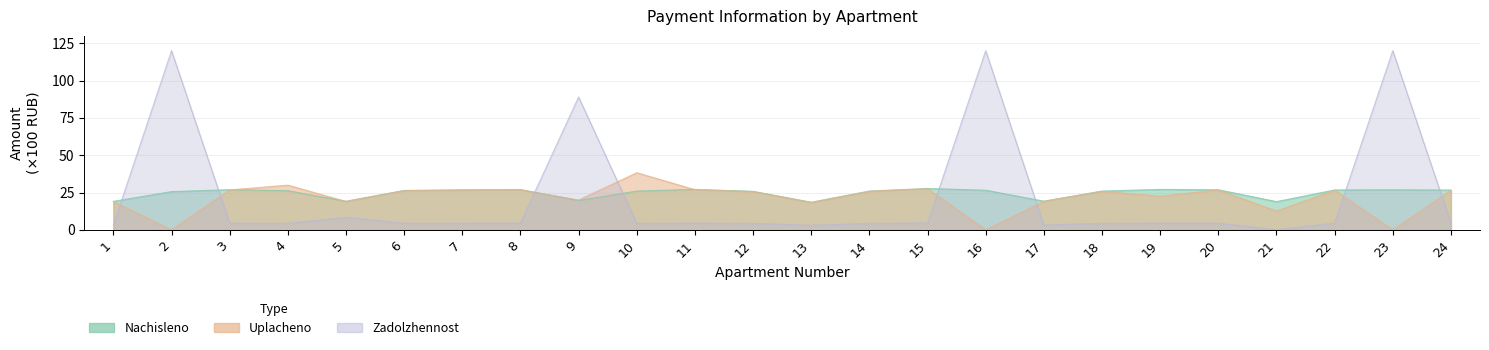

What is the highest value of the nachisleno series?

27.7